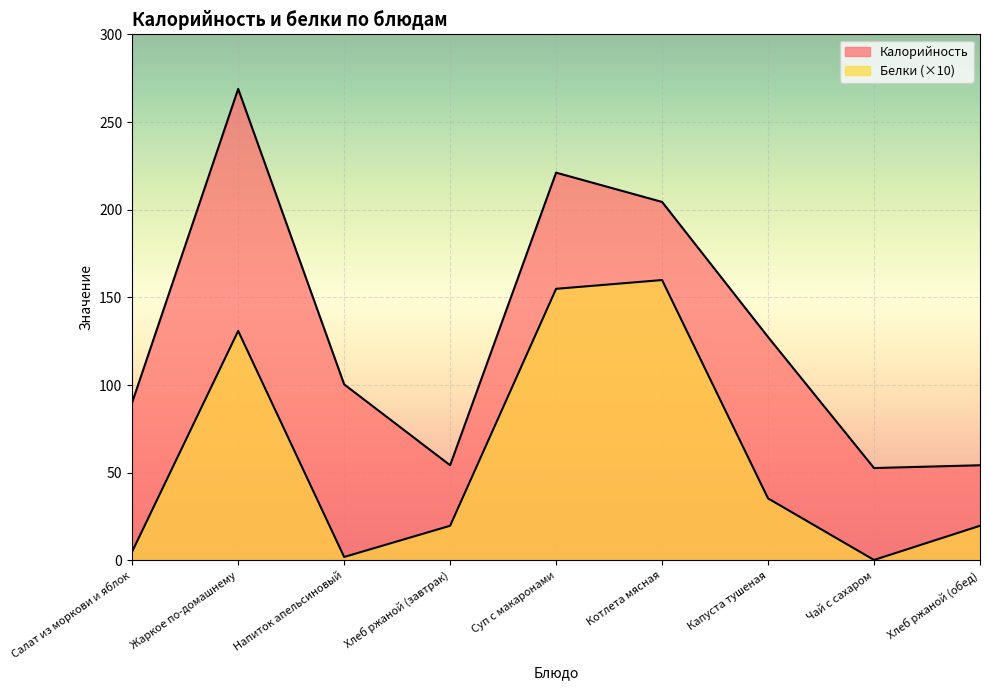

True or false: Белки and Калорийность intersect in this chart.

False